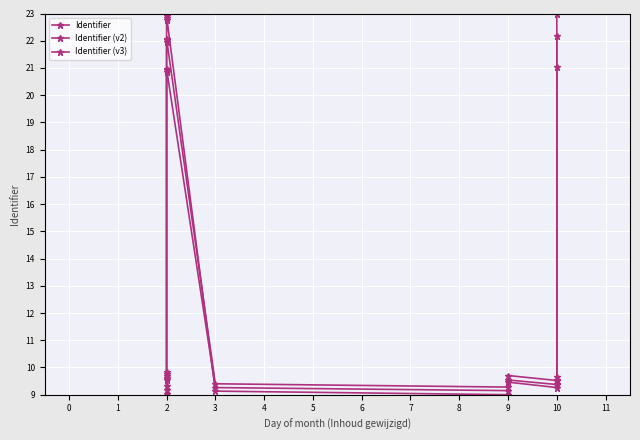

What is the difference between the Identifier values at 10 and 3?

0.1